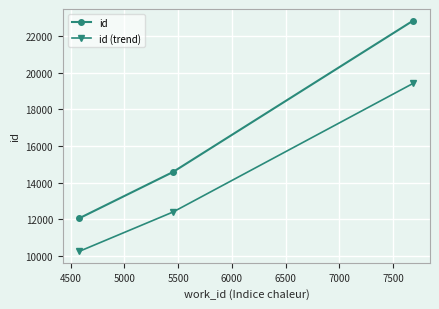

What is the value of the id (trend) point at the 3rd from the left?

19420.0